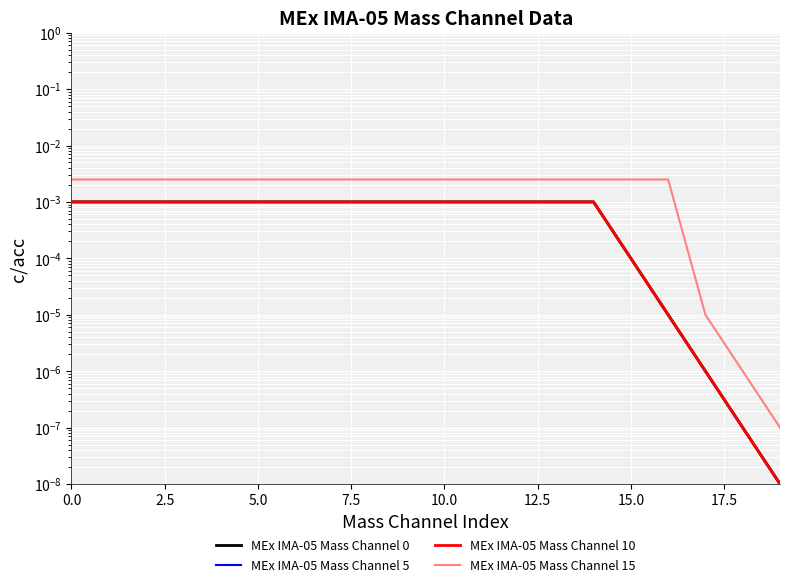

True or false: MEx IMA-05 Mass Channel 10 and MEx IMA-05 Mass Channel 15 intersect in this chart.

False